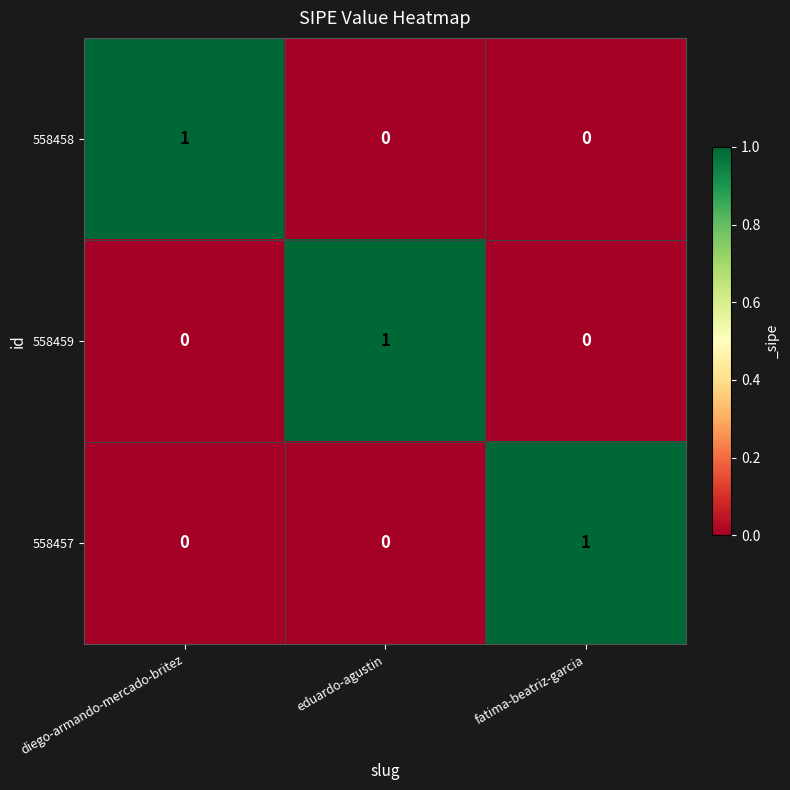

How many values in the 558457 series exceed 0?

1